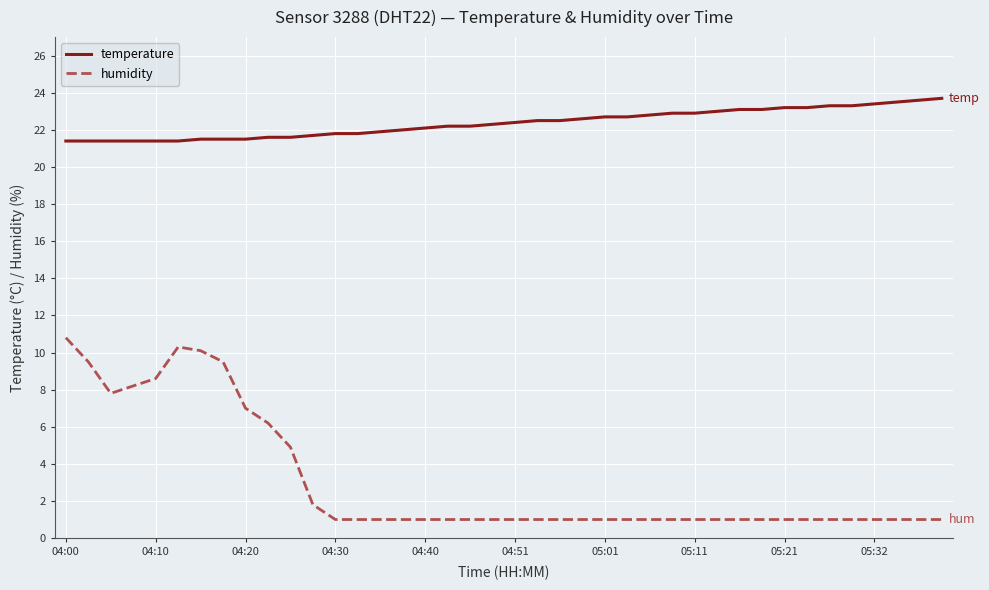

True or false: temperature and humidity cross at least once.

False